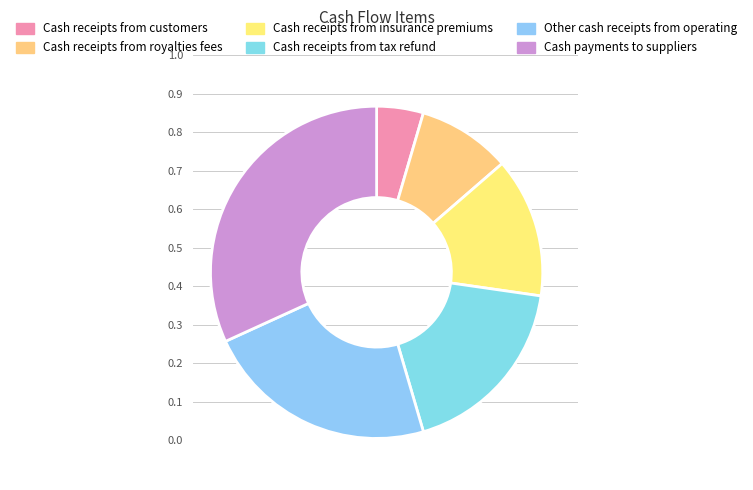

Which slice is the smallest?

Cash receipts from customers